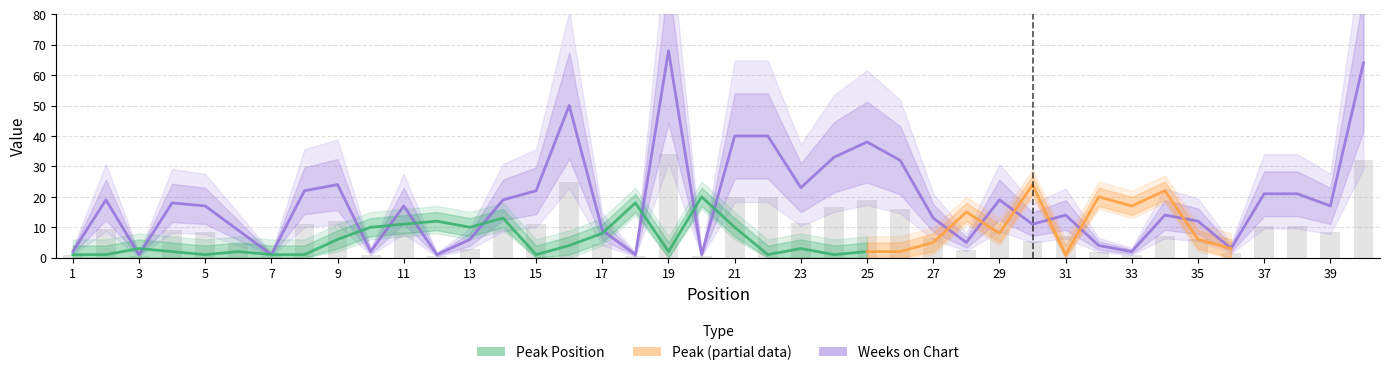

The chart shows a value of 0 at 20. True or false?

False